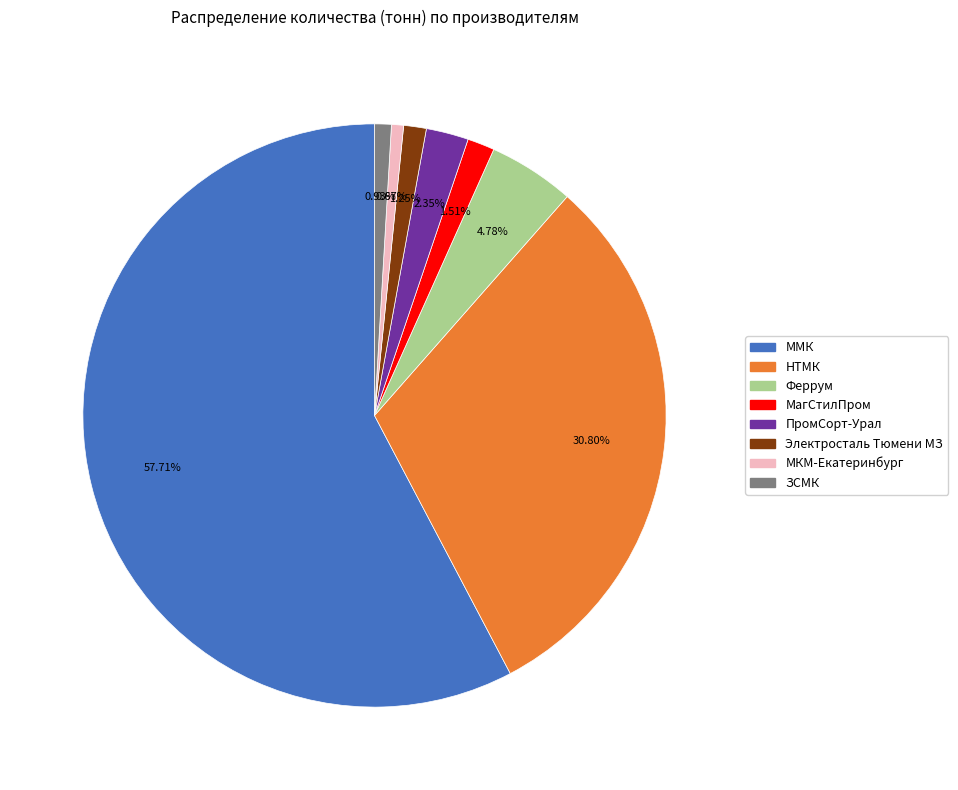

Which category has the biggest portion of the pie?

ММК